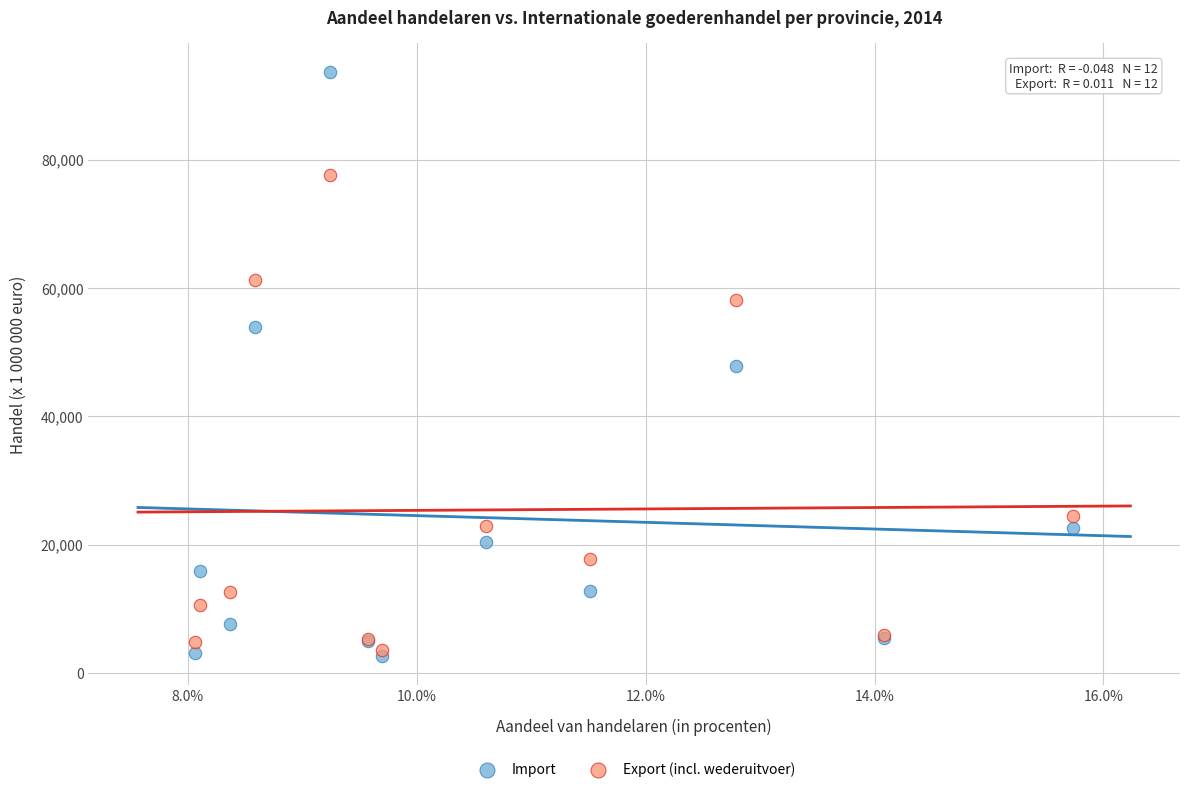

What are all the series names shown in the legend?

Import, Export (incl. wederuitvoer)